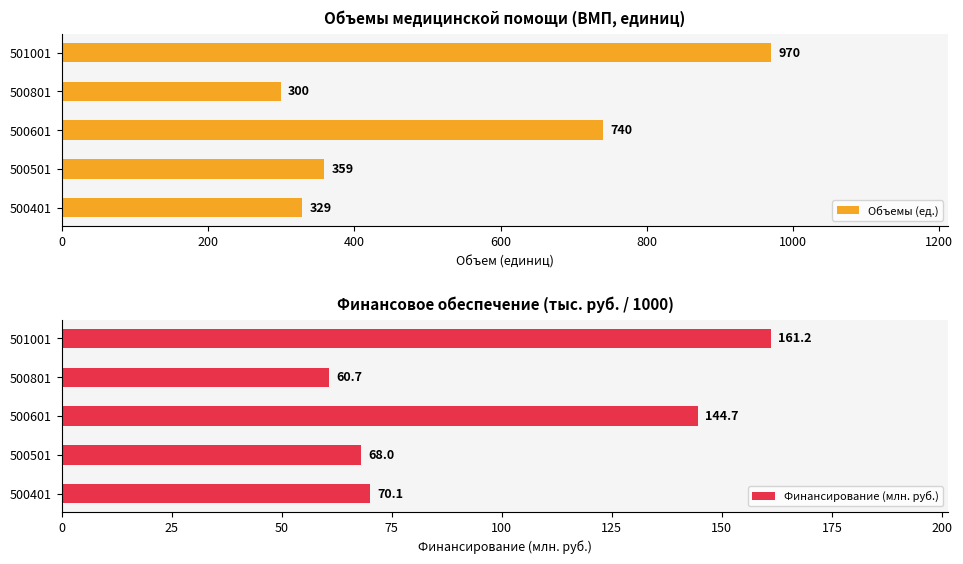

At which label is Финансирование (млн. руб.) closest to 110?

500601